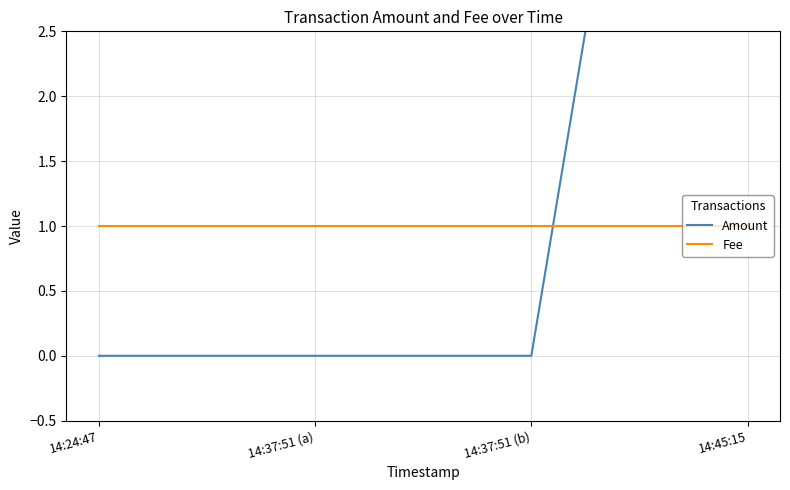

What are all the series names shown in the legend?

Amount, Fee